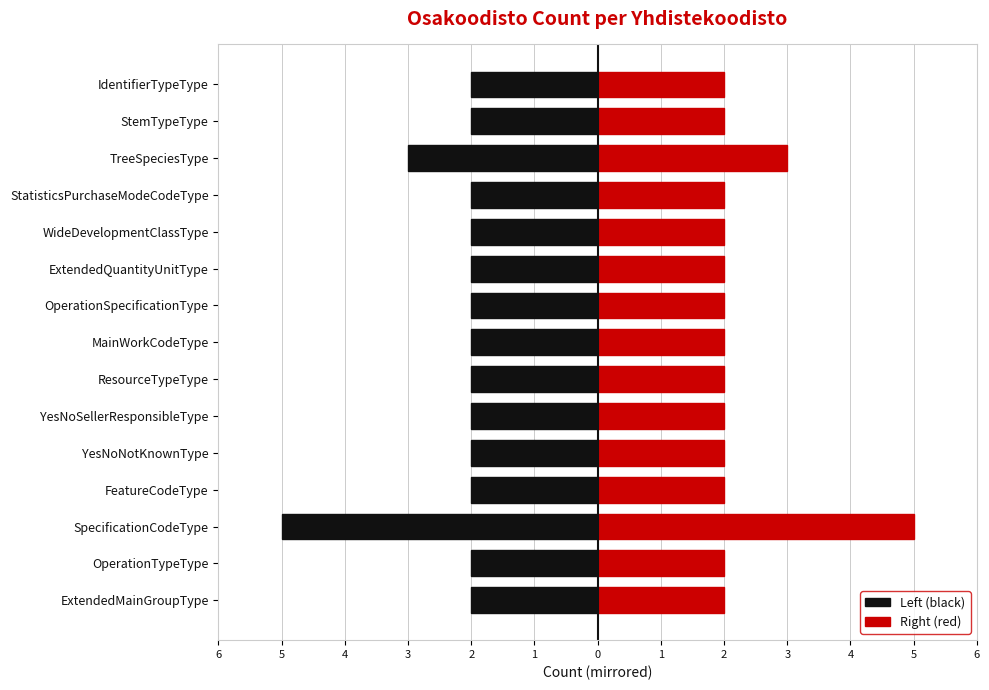

How many groups of bars are there?

15